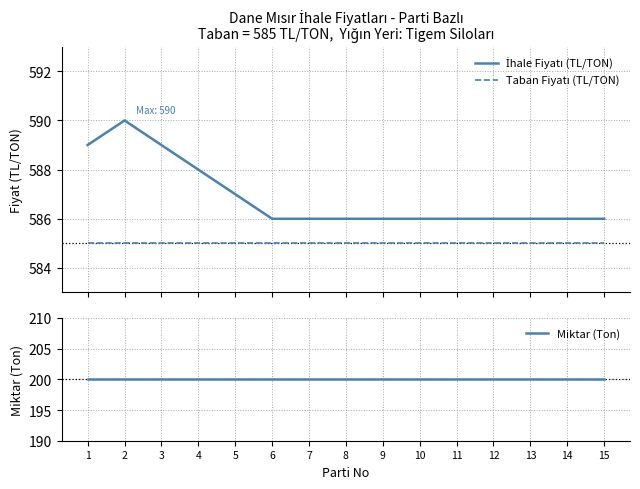

Which series has the largest total across all categories?

İhale Fiyatı (TL/TON)